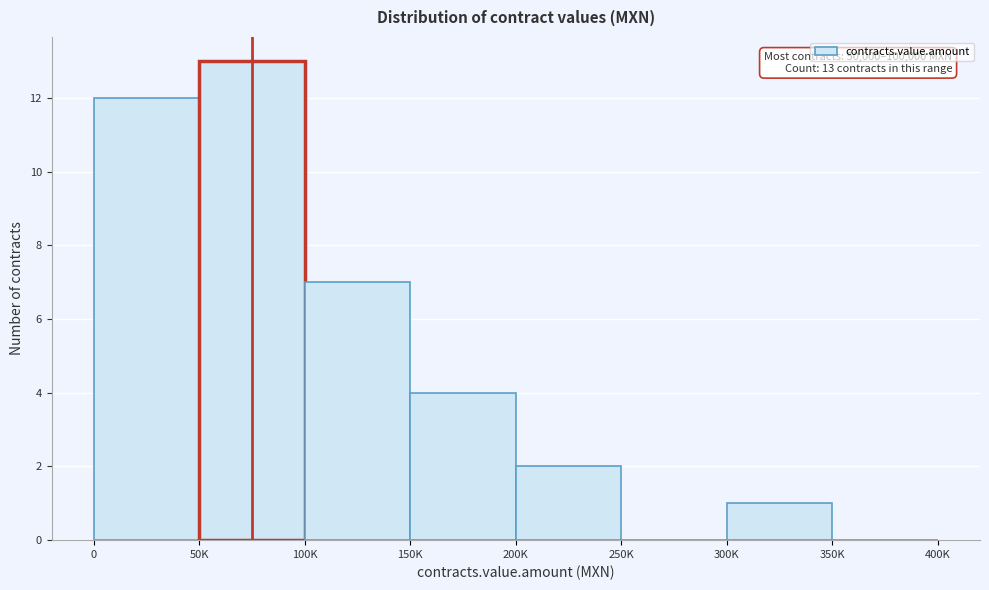

Reading left to right, extract all data points from this chart.

0=12	50K=13	100K=7	150K=4	200K=2	250K=0	300K=1	350K=0